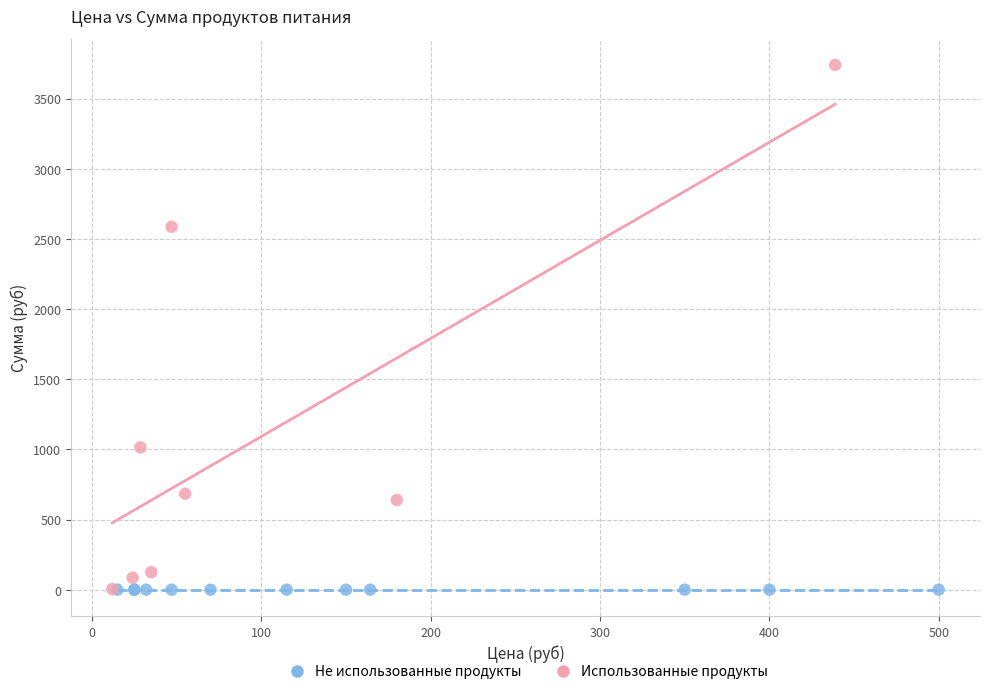

Which series reaches the maximum Y coordinate?

Использованные продукты